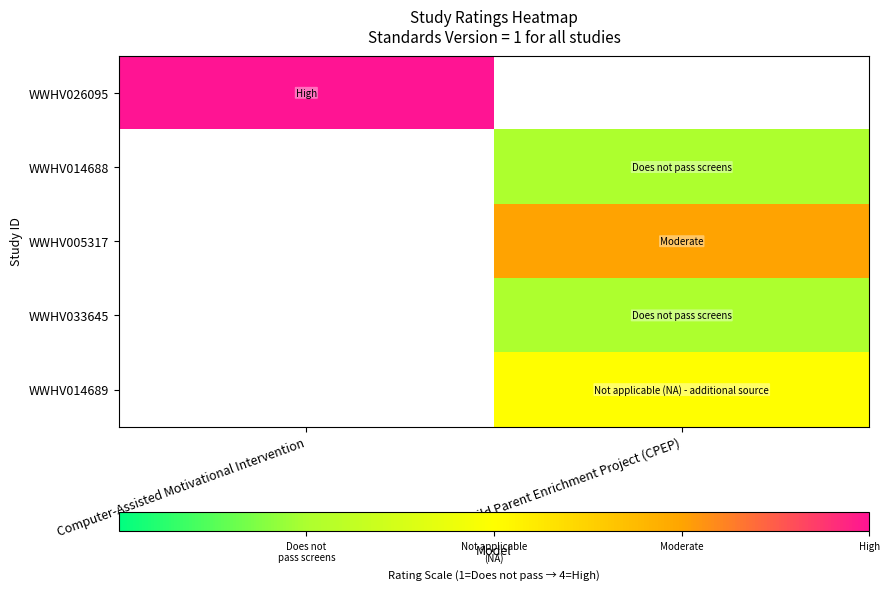

The value of WWHV005317 at Child Parent Enrichment Project (CPEP) is 4.9. True or false?

False